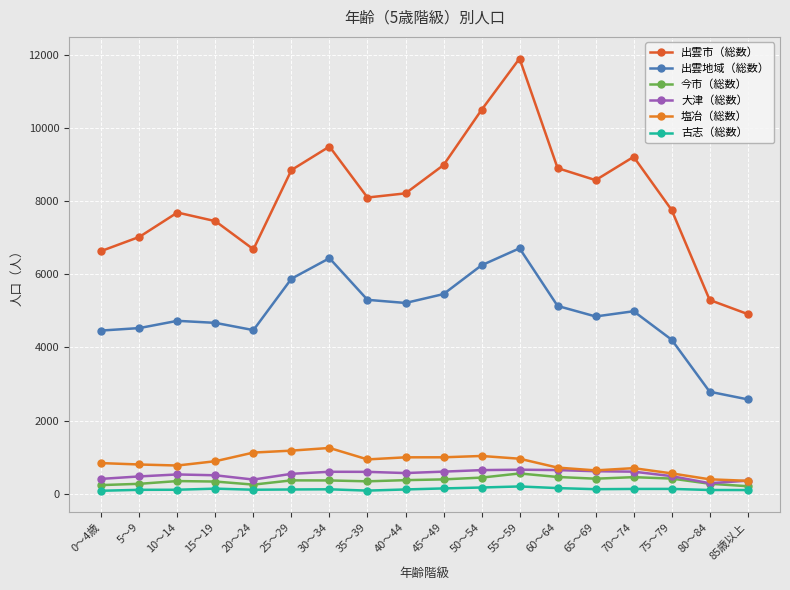

Is the value of 出雲市（総数） at 55～59 greater than the value of 出雲地域（総数） at 65～69?

Yes